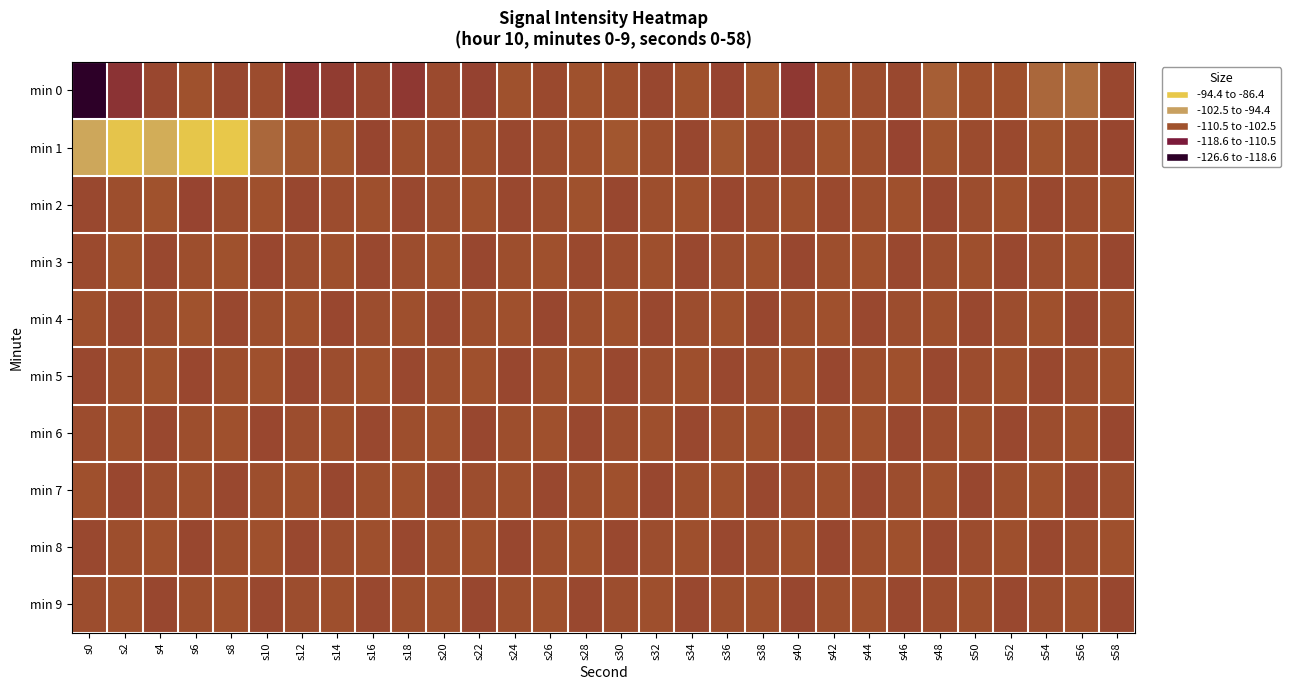

Reading left to right, list all the values displayed in this chart.

min 0: s0=-126.6	s2=-112.0	s4=-108.3	s6=-106.6	s8=-108.5	s10=-107.5	s12=-111.7	s14=-110.3	s16=-108.2	s18=-111.0	s20=-107.9	s22=-109.2	s24=-106.6	s26=-108.0	s28=-106.6	s30=-107.1	s32=-108.5	s34=-106.5	s36=-108.9	s38=-105.9	s40=-111.0	s42=-106.6	s44=-107.4	s46=-108.1	s48=-104.9	s50=-106.8	s52=-106.8	s54=-103.8	s56=-103.3	s58=-108.3
min 1: s0=-94.7	s2=-87.3	s4=-93.1	s6=-86.8	s8=-86.4	s10=-103.8	s12=-105.8	s14=-106.1	s16=-108.7	s18=-107.0	s20=-107.5	s22=-106.9	s24=-108.1	s26=-107.3	s28=-106.8	s30=-105.9	s32=-107.2	s34=-108.4	s36=-106.1	s38=-107.8	s40=-108.2	s42=-106.5	s44=-107.1	s46=-108.9	s48=-106.3	s50=-107.7	s52=-108.0	s54=-106.2	s56=-107.4	s58=-108.6
min 2: s0=-108.1	s2=-107.2	s4=-106.5	s6=-108.9	s8=-107.3	s10=-106.8	s12=-108.4	s14=-107.6	s16=-106.9	s18=-108.2	s20=-107.4	s22=-106.7	s24=-108.1	s26=-107.3	s28=-106.6	s30=-108.5	s32=-107.1	s34=-106.8	s36=-108.3	s38=-107.5	s40=-106.9	s42=-108.0	s44=-107.2	s46=-106.7	s48=-108.4	s50=-107.3	s52=-106.8	s54=-108.1	s56=-107.5	s58=-106.9
min 3: s0=-107.8	s2=-106.5	s4=-108.2	s6=-107.1	s8=-106.6	s10=-108.3	s12=-107.4	s14=-106.9	s16=-108.1	s18=-107.3	s20=-106.7	s22=-108.4	s24=-107.2	s26=-106.8	s28=-108.0	s30=-107.5	s32=-106.9	s34=-108.1	s36=-107.3	s38=-106.7	s40=-108.4	s42=-107.1	s44=-106.8	s46=-108.2	s48=-107.4	s50=-106.9	s52=-108.1	s54=-107.3	s56=-106.7	s58=-108.4
min 4: s0=-106.9	s2=-108.1	s4=-107.3	s6=-106.5	s8=-108.2	s10=-107.1	s12=-106.7	s14=-108.3	s16=-107.4	s18=-106.9	s20=-108.1	s22=-107.2	s24=-106.7	s26=-108.4	s28=-107.1	s30=-106.8	s32=-108.1	s34=-107.3	s36=-106.7	s38=-108.5	s40=-107.2	s42=-106.8	s44=-108.1	s46=-107.4	s48=-106.9	s50=-108.2	s52=-107.3	s54=-106.7	s56=-108.4	s58=-107.1
min 5: s0=-108.2	s2=-107.1	s4=-106.6	s6=-108.3	s8=-107.2	s10=-106.7	s12=-108.4	s14=-107.3	s16=-106.8	s18=-108.1	s20=-107.2	s22=-106.7	s24=-108.4	s26=-107.1	s28=-106.8	s30=-108.2	s32=-107.4	s34=-106.9	s36=-108.1	s38=-107.3	s40=-106.7	s42=-108.4	s44=-107.1	s46=-106.8	s48=-108.2	s50=-107.5	s52=-106.9	s54=-108.1	s56=-107.3	s58=-106.7
min 6: s0=-107.5	s2=-106.8	s4=-108.2	s6=-107.1	s8=-106.7	s10=-108.3	s12=-107.4	s14=-106.9	s16=-108.1	s18=-107.2	s20=-106.7	s22=-108.4	s24=-107.1	s26=-106.8	s28=-108.2	s30=-107.3	s32=-106.9	s34=-108.1	s36=-107.2	s38=-106.7	s40=-108.4	s42=-107.1	s44=-106.8	s46=-108.1	s48=-107.5	s50=-106.9	s52=-108.2	s54=-107.3	s56=-106.7	s58=-108.4
min 7: s0=-106.7	s2=-108.3	s4=-107.4	s6=-106.9	s8=-108.1	s10=-107.2	s12=-106.7	s14=-108.4	s16=-107.1	s18=-106.8	s20=-108.2	s22=-107.3	s24=-106.9	s26=-108.1	s28=-107.2	s30=-106.7	s32=-108.4	s34=-107.1	s36=-106.8	s38=-108.2	s40=-107.5	s42=-106.9	s44=-108.1	s46=-107.3	s48=-106.7	s50=-108.4	s52=-107.1	s54=-106.8	s56=-108.2	s58=-107.4
min 8: s0=-108.1	s2=-107.2	s4=-106.7	s6=-108.4	s8=-107.1	s10=-106.8	s12=-108.2	s14=-107.3	s16=-106.9	s18=-108.1	s20=-107.2	s22=-106.7	s24=-108.4	s26=-107.1	s28=-106.8	s30=-108.2	s32=-107.4	s34=-106.9	s36=-108.1	s38=-107.3	s40=-106.7	s42=-108.4	s44=-107.1	s46=-106.8	s48=-108.2	s50=-107.5	s52=-106.9	s54=-108.1	s56=-107.3	s58=-106.7
min 9: s0=-107.3	s2=-106.7	s4=-108.4	s6=-107.1	s8=-106.8	s10=-108.2	s12=-107.4	s14=-106.9	s16=-108.1	s18=-107.2	s20=-106.7	s22=-108.4	s24=-107.1	s26=-106.8	s28=-108.2	s30=-107.3	s32=-106.9	s34=-108.1	s36=-107.2	s38=-106.7	s40=-108.4	s42=-107.1	s44=-106.8	s46=-108.2	s48=-107.5	s50=-106.9	s52=-108.1	s54=-107.3	s56=-106.7	s58=-108.4